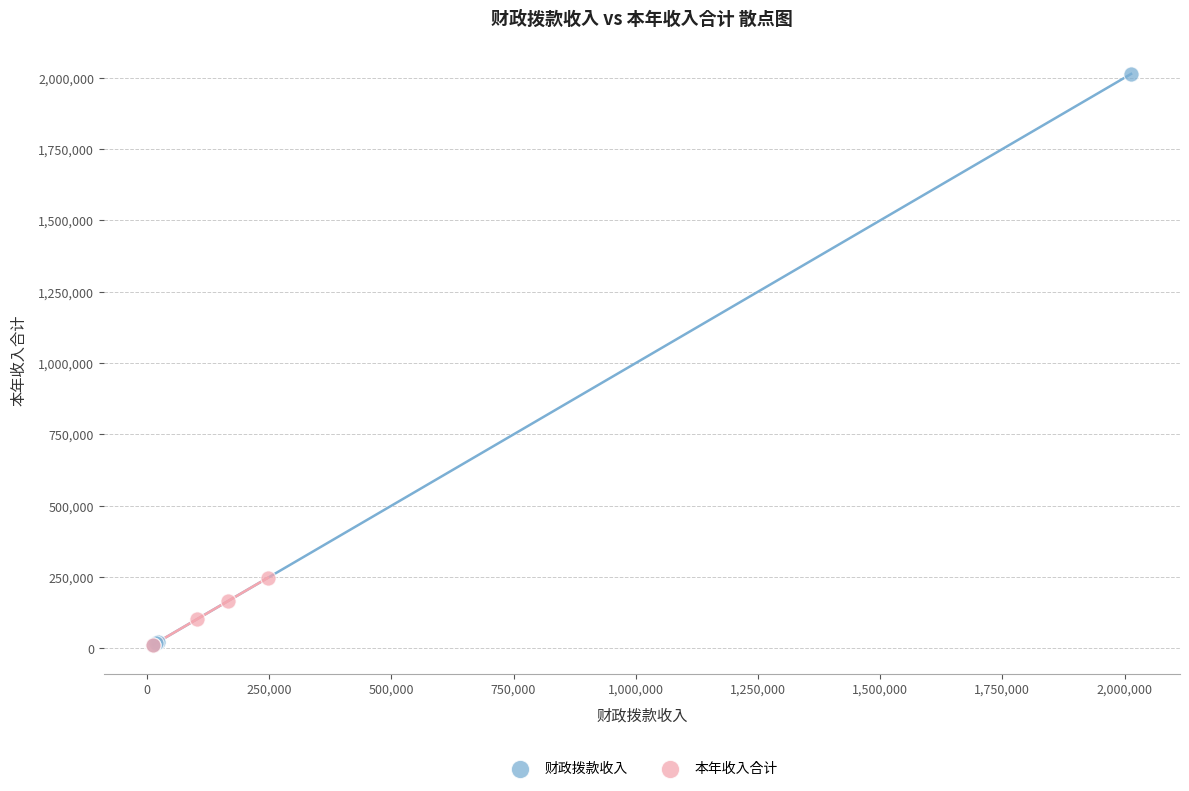

Which series reaches the maximum Y coordinate?

财政拨款收入